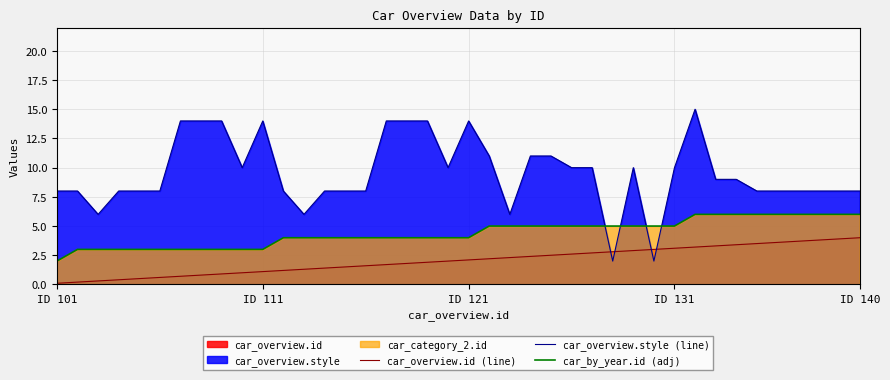

What position from the left is 27?

28